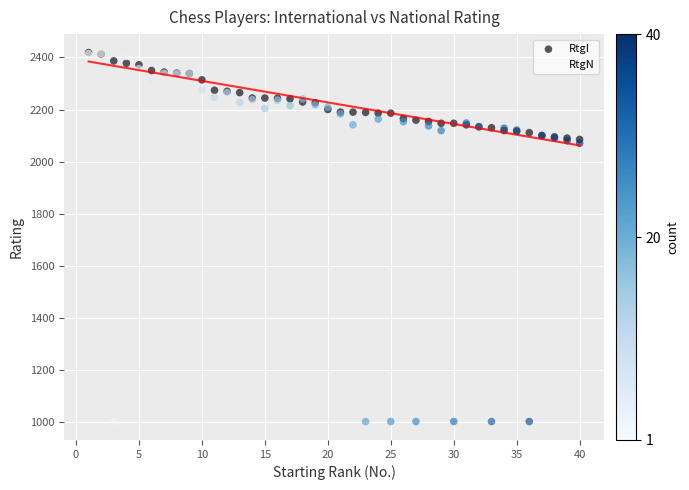

What are all the series names shown in the legend?

RtgI, RtgN